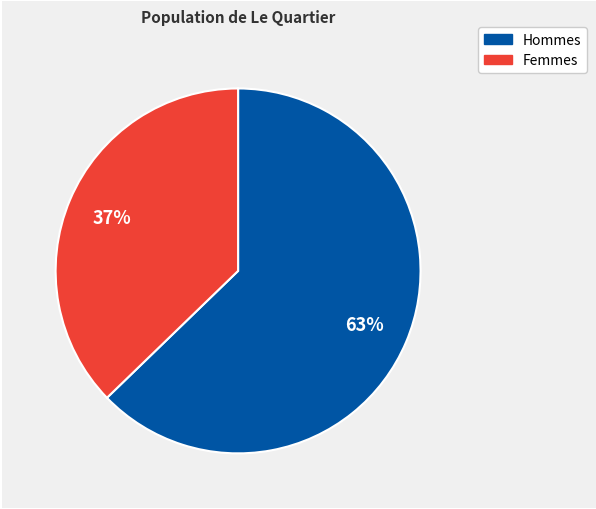

To the nearest percent, what is the average slice percentage?

50%